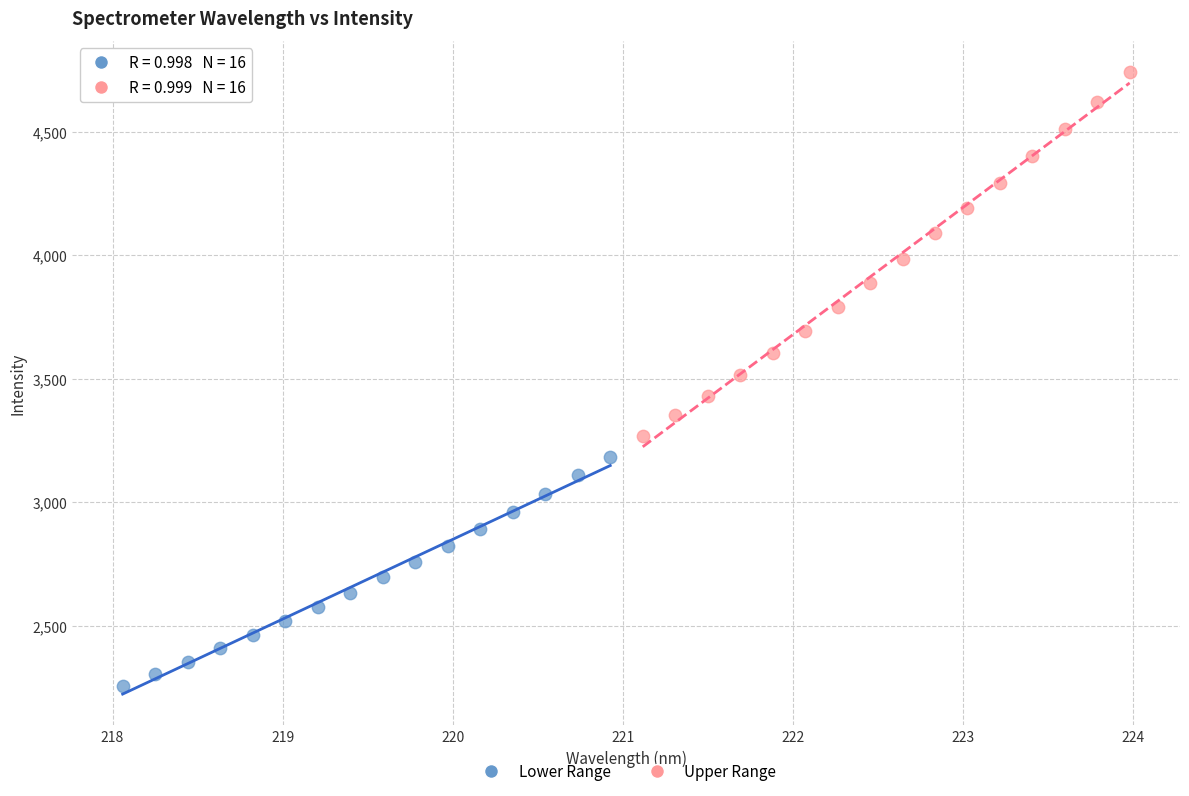

Which series has the widest spread of Y values?

Upper Range